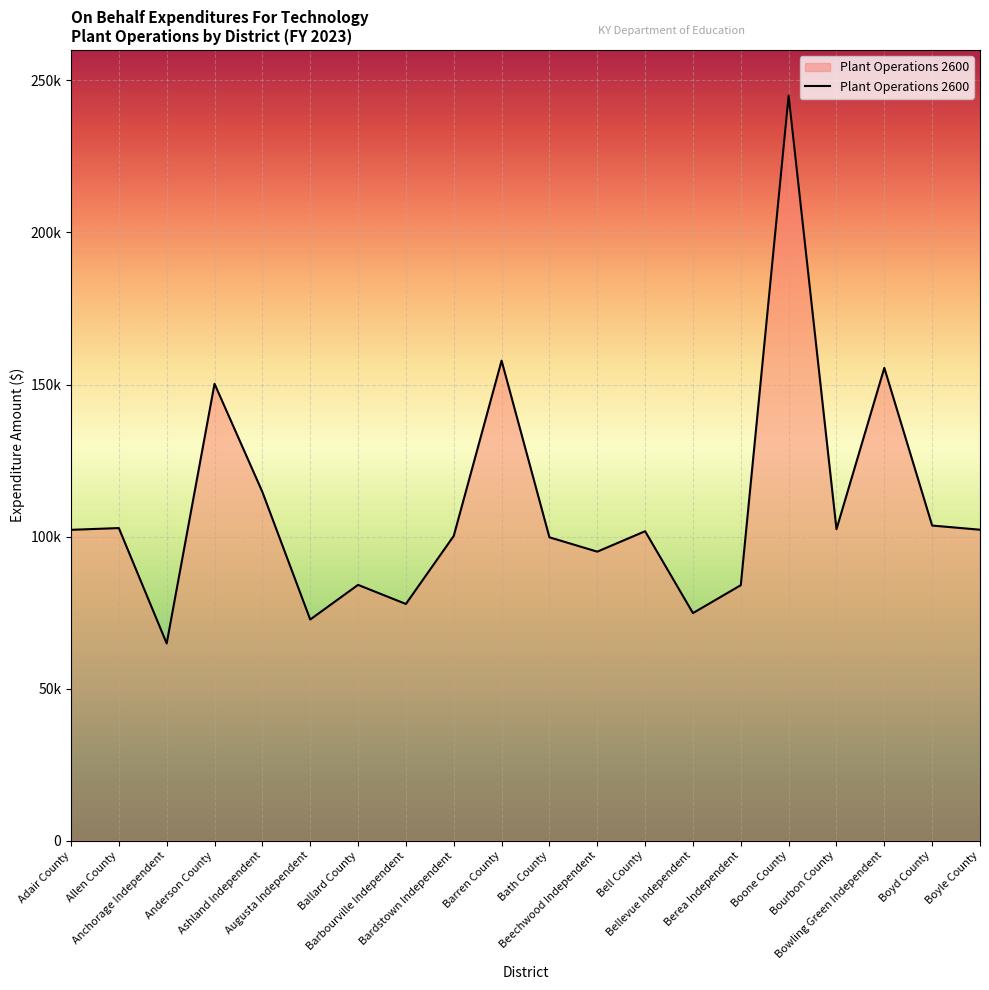

True or false: the data shows 61896 at Bardstown Independent.

False